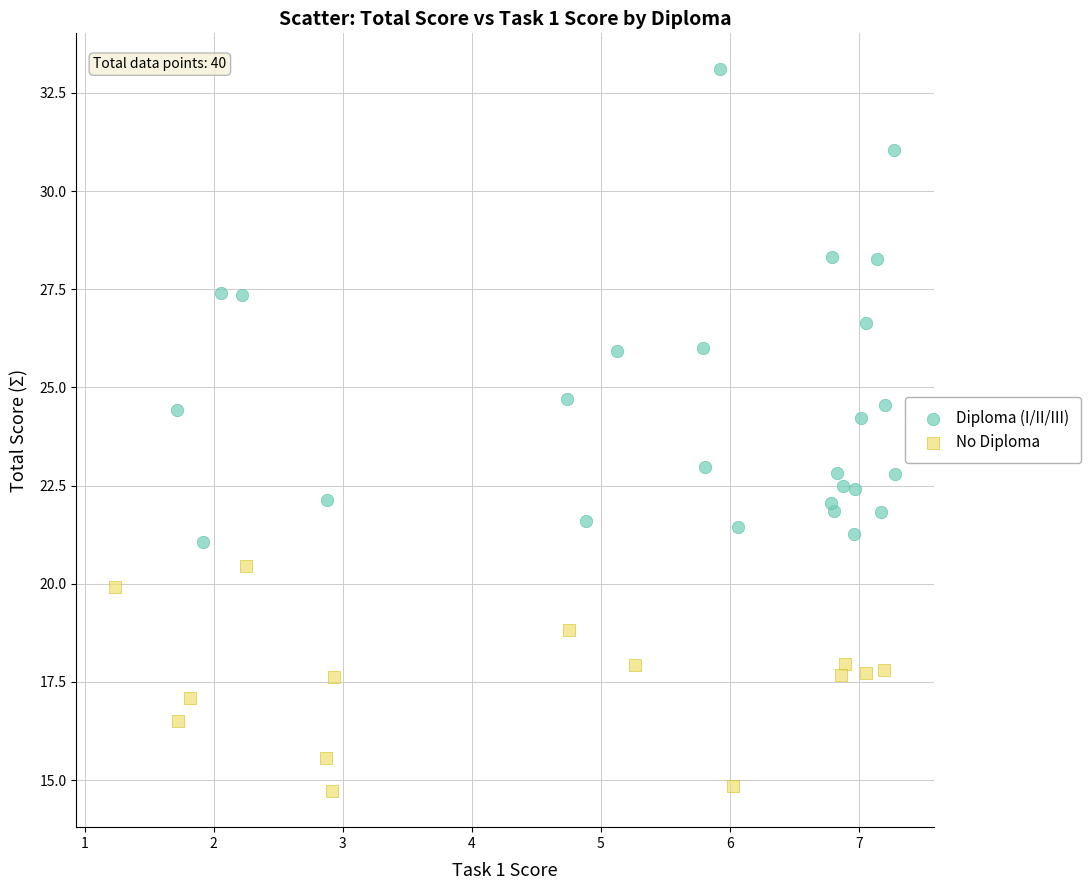

Which series reaches the maximum Y coordinate?

Diploma (I/II/III)